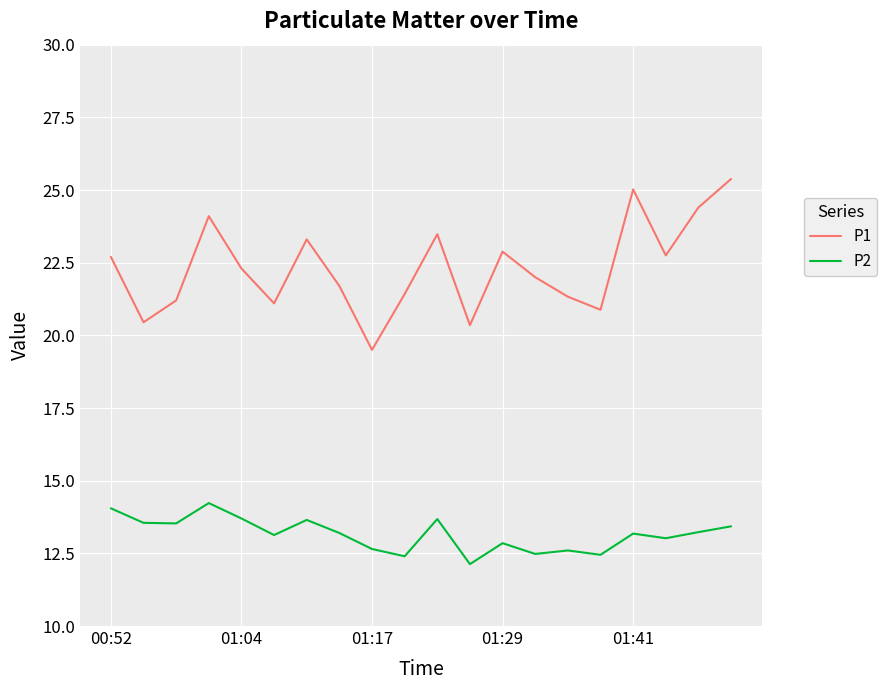

What is the minimum value shown in the chart?

12.1